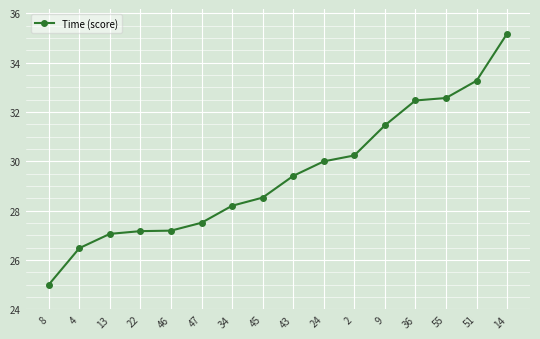

What position from the right is 45?

9